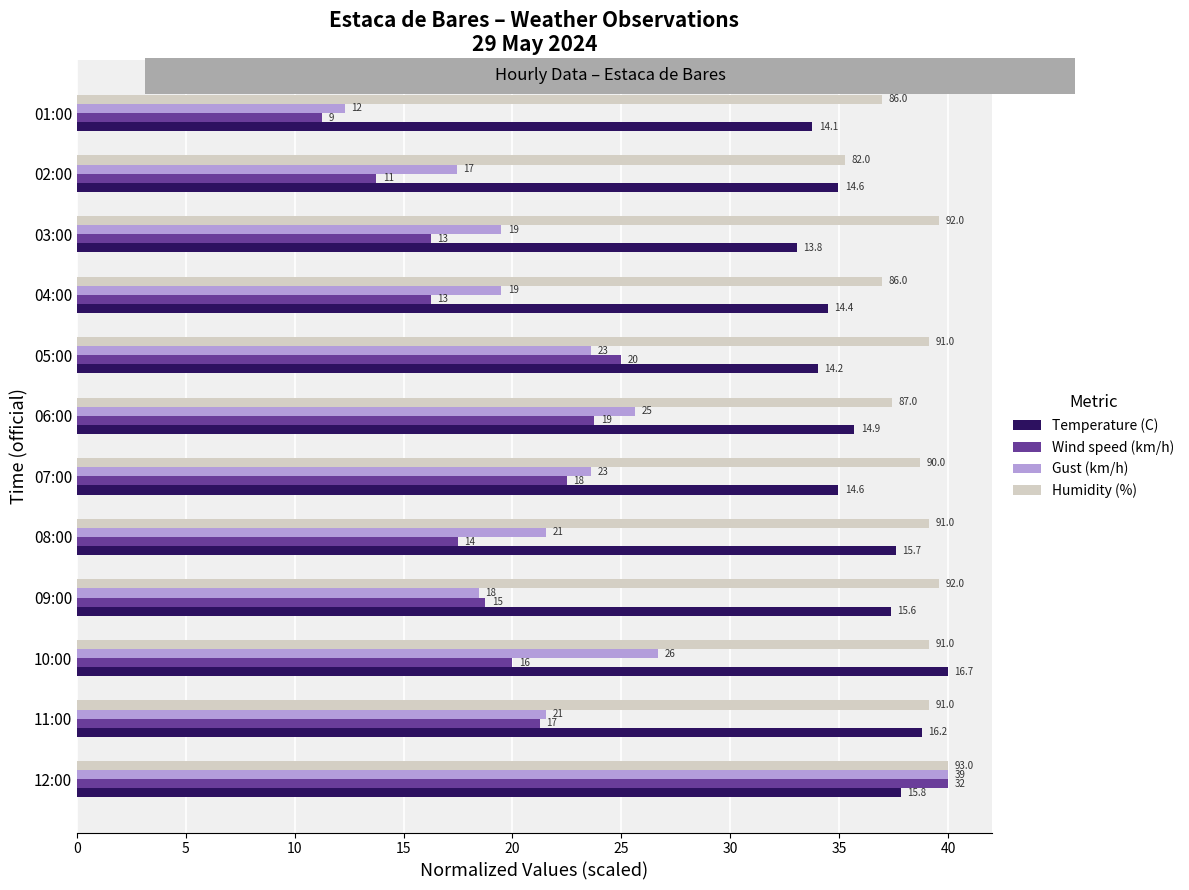

What are all the series names shown in the legend?

Temperature (C), Wind speed (km/h), Gust (km/h), Humidity (%)